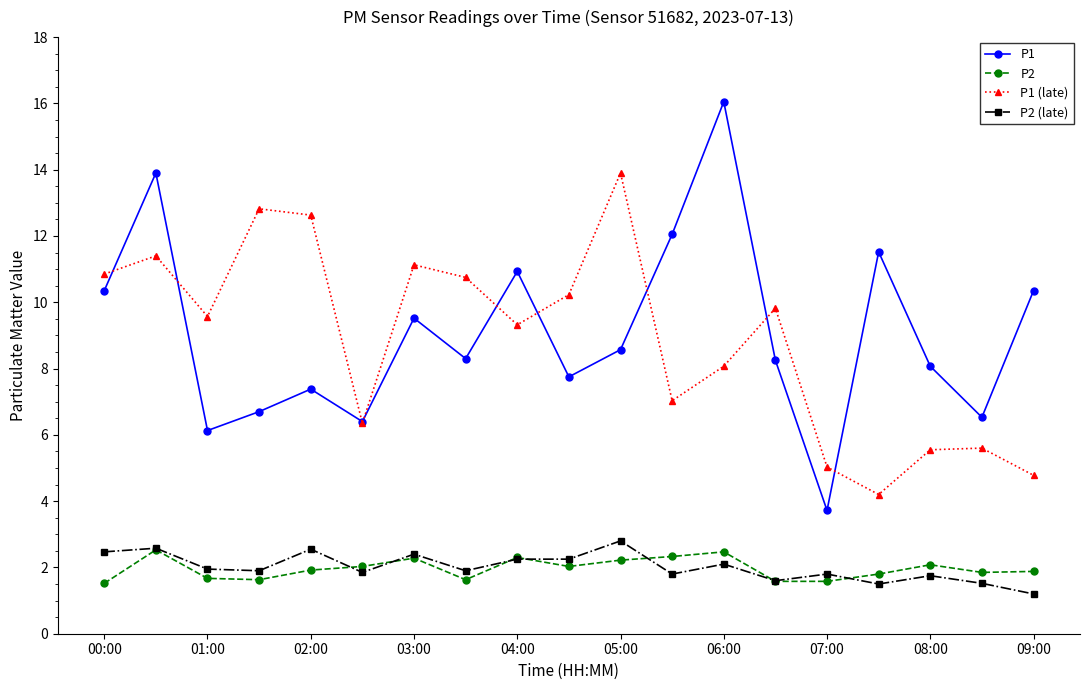

Which series has the largest range (max minus min)?

P1